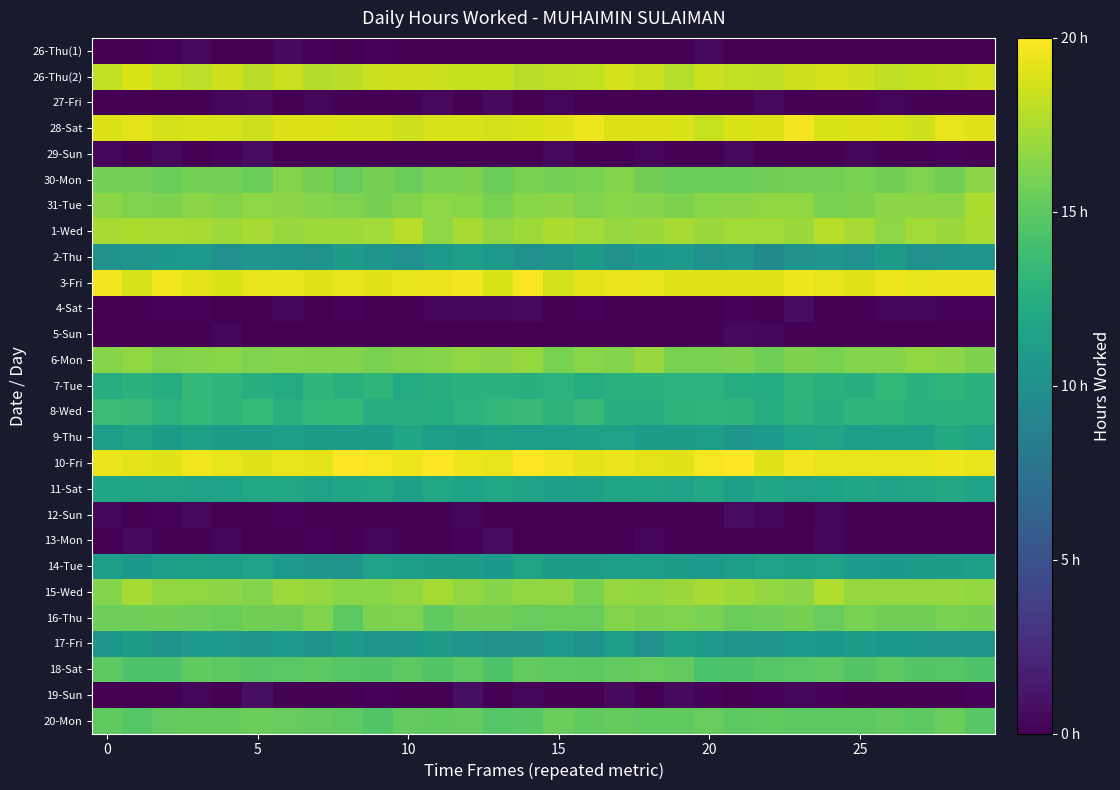

Reading left to right, list all the values displayed in this chart.

26-Thu(1): 0.1	0.0	0.2	0.5	0.0	0.0	0.5	0.2	0.0	0.2	0.0	0.0	0.1	0.0	0.0	0.0	0.0	0.1	0.0	0.0	0.4	0.0	0.0	0.0	0.0	0.0	0.0	0.1	0.0	0.0
26-Thu(2): 18.1	18.9	18.3	18.0	18.6	17.9	18.4	17.7	17.9	18.4	18.5	18.4	18.3	18.2	17.9	18.1	18.2	18.6	18.4	17.8	18.4	18.2	18.1	18.5	18.6	18.6	18.1	18.2	18.4	18.6
27-Fri: 0.0	0.0	0.0	0.0	0.2	0.4	0.0	0.3	0.1	0.0	0.1	0.5	0.0	0.5	0.0	0.2	0.0	0.0	0.0	0.0	0.0	0.1	0.4	0.0	0.0	0.0	0.3	0.1	0.0	0.2
28-Sat: 18.9	19.2	18.7	18.8	18.8	18.5	19.0	19.0	18.9	18.8	18.5	18.8	18.8	18.6	18.8	19.0	19.5	18.9	19.0	18.9	18.3	18.9	18.9	19.6	18.8	19.0	18.9	18.5	19.2	19.1
29-Sun: 0.2	0.0	0.4	0.0	0.2	0.7	0.0	0.0	0.0	0.0	0.0	0.0	0.0	0.1	0.0	0.5	0.0	0.0	0.2	0.0	0.1	0.4	0.0	0.1	0.1	0.2	0.0	0.0	0.2	0.1
30-Mon: 15.8	15.8	15.5	15.8	15.8	15.5	16.3	15.9	15.4	15.9	15.4	16.0	16.1	15.5	16.0	15.8	16.0	16.3	15.6	15.5	15.5	15.5	15.7	15.8	15.8	16.0	15.7	16.2	15.6	16.5
31-Tue: 16.6	16.1	16.0	16.5	16.3	16.6	16.5	16.3	16.1	15.9	16.2	16.6	16.4	16.0	16.4	16.5	16.1	16.4	16.4	16.0	16.5	16.5	16.7	16.7	16.0	16.1	16.5	16.5	16.5	17.5
1-Wed: 17.4	17.5	17.5	17.4	17.1	17.4	16.9	17.1	17.0	17.2	17.9	16.6	17.4	16.7	17.0	17.5	17.2	16.9	17.0	17.4	17.0	17.2	17.2	17.0	17.8	17.4	16.6	17.2	17.0	17.4
2-Thu: 10.3	10.5	10.7	10.8	10.1	10.4	10.4	10.3	11.0	10.6	10.1	10.8	11.1	10.8	10.0	10.4	10.9	10.3	10.6	10.7	10.2	10.5	9.5	10.2	10.4	10.1	11.0	10.1	10.4	10.5
3-Fri: 19.6	18.8	19.5	19.2	18.9	19.3	19.3	19.0	19.2	19.1	19.2	19.4	19.7	18.8	19.8	18.6	19.2	19.4	19.3	19.0	19.1	19.1	19.0	19.5	19.3	19.0	19.5	19.3	19.4	19.4
4-Sat: 0.0	0.0	0.2	0.2	0.0	0.0	0.4	0.0	0.2	0.0	0.0	0.3	0.2	0.2	0.4	0.0	0.2	0.0	0.1	0.0	0.0	0.2	0.0	0.6	0.0	0.0	0.3	0.2	0.2	0.2
5-Sun: 0.0	0.0	0.0	0.0	0.3	0.0	0.0	0.0	0.1	0.0	0.0	0.1	0.1	0.0	0.0	0.1	0.0	0.0	0.0	0.0	0.1	0.4	0.3	0.0	0.0	0.0	0.0	0.0	0.1	0.0
6-Mon: 16.4	16.7	16.2	16.3	16.4	16.1	16.3	16.2	16.2	16.0	16.2	16.4	16.7	16.5	16.9	16.0	16.5	16.3	16.9	16.0	16.0	16.0	15.6	16.1	16.0	16.3	16.3	16.8	16.5	16.0
7-Tue: 12.5	12.9	12.3	13.3	13.1	12.6	12.2	13.1	12.7	13.1	12.3	12.6	12.7	12.8	12.6	12.9	12.4	12.7	12.8	12.9	13.0	12.4	12.3	13.1	12.8	12.5	13.2	12.8	13.1	12.8
8-Wed: 13.6	13.5	12.9	13.3	13.2	13.4	12.7	13.2	13.3	12.5	12.6	12.4	12.9	13.2	13.5	13.0	13.5	12.6	12.5	13.0	13.1	13.0	12.4	13.0	12.6	13.2	13.1	12.7	12.8	12.7
9-Thu: 11.2	11.5	10.9	11.4	11.1	11.0	11.2	10.9	11.1	10.9	11.8	11.2	11.0	11.3	11.2	11.2	11.4	11.4	11.1	11.0	11.1	10.5	10.8	11.6	11.7	11.1	11.4	11.3	12.1	11.6
10-Fri: 19.4	19.2	19.0	19.5	19.3	19.1	19.3	19.2	20.0	19.7	19.5	19.9	19.5	19.2	19.9	19.6	19.2	19.4	19.2	19.1	19.8	20.1	19.1	19.6	19.3	19.3	19.3	19.2	19.5	19.2
11-Sat: 11.9	11.8	11.7	11.5	11.6	12.0	11.9	11.5	11.8	12.0	11.3	11.9	11.6	11.9	11.5	11.2	11.3	11.8	11.8	11.5	12.0	11.3	11.8	11.4	11.6	11.8	11.5	11.7	12.1	11.6
12-Sun: 0.3	0.0	0.2	0.4	0.0	0.0	0.2	0.0	0.1	0.0	0.0	0.0	0.4	0.1	0.1	0.0	0.0	0.0	0.1	0.0	0.1	0.6	0.3	0.0	0.4	0.0	0.0	0.0	0.0	0.0
13-Mon: 0.0	0.5	0.1	0.0	0.2	0.0	0.1	0.2	0.0	0.3	0.1	0.0	0.2	0.7	0.1	0.1	0.0	0.0	0.2	0.0	0.0	0.0	0.1	0.1	0.3	0.0	0.0	0.0	0.0	0.1
14-Tue: 11.2	10.7	11.2	11.4	11.1	11.5	10.7	10.6	10.4	11.4	11.2	11.0	11.1	10.6	11.7	11.0	11.0	11.2	11.1	11.0	10.7	11.1	11.5	11.4	11.4	10.8	10.7	10.9	11.0	11.3
15-Wed: 16.3	17.3	16.8	16.7	16.5	16.3	17.1	16.8	16.4	16.4	16.7	17.3	16.7	16.4	16.7	16.7	16.0	16.8	16.8	17.0	17.4	17.2	16.7	16.5	17.6	16.8	16.8	16.8	16.9	16.8
16-Thu: 15.6	15.6	15.7	15.6	15.5	15.8	15.7	16.2	14.9	16.1	16.1	15.1	15.6	15.6	15.3	15.5	15.4	16.3	16.0	16.1	16.0	15.4	15.6	15.9	15.4	16.0	15.7	15.6	16.0	15.9
17-Fri: 10.5	11.0	10.3	10.8	10.8	10.5	10.7	10.3	10.9	10.6	10.5	11.0	10.4	10.2	10.2	10.8	10.3	11.2	10.0	11.1	10.7	10.6	10.5	10.8	10.6	11.0	10.7	10.7	10.5	10.6
18-Sat: 15.0	14.4	14.5	15.1	14.9	14.8	14.9	15.0	14.7	14.7	14.9	14.6	15.0	14.4	15.2	15.0	15.0	15.2	15.4	15.2	14.3	14.5	14.7	14.9	15.0	14.7	14.9	14.7	14.7	14.5
19-Sun: 0.0	0.0	0.0	0.3	0.0	0.8	0.1	0.1	0.0	0.2	0.0	0.0	0.8	0.0	0.3	0.0	0.0	0.5	0.0	0.5	0.2	0.0	0.2	0.3	0.2	0.0	0.0	0.0	0.0	0.2
20-Mon: 15.1	14.7	15.2	15.3	15.3	15.4	15.3	15.2	15.1	14.6	15.2	15.2	15.2	14.7	14.8	15.4	15.1	15.3	15.1	15.1	15.4	14.9	15.1	15.0	15.0	15.0	15.2	14.9	15.5	14.8